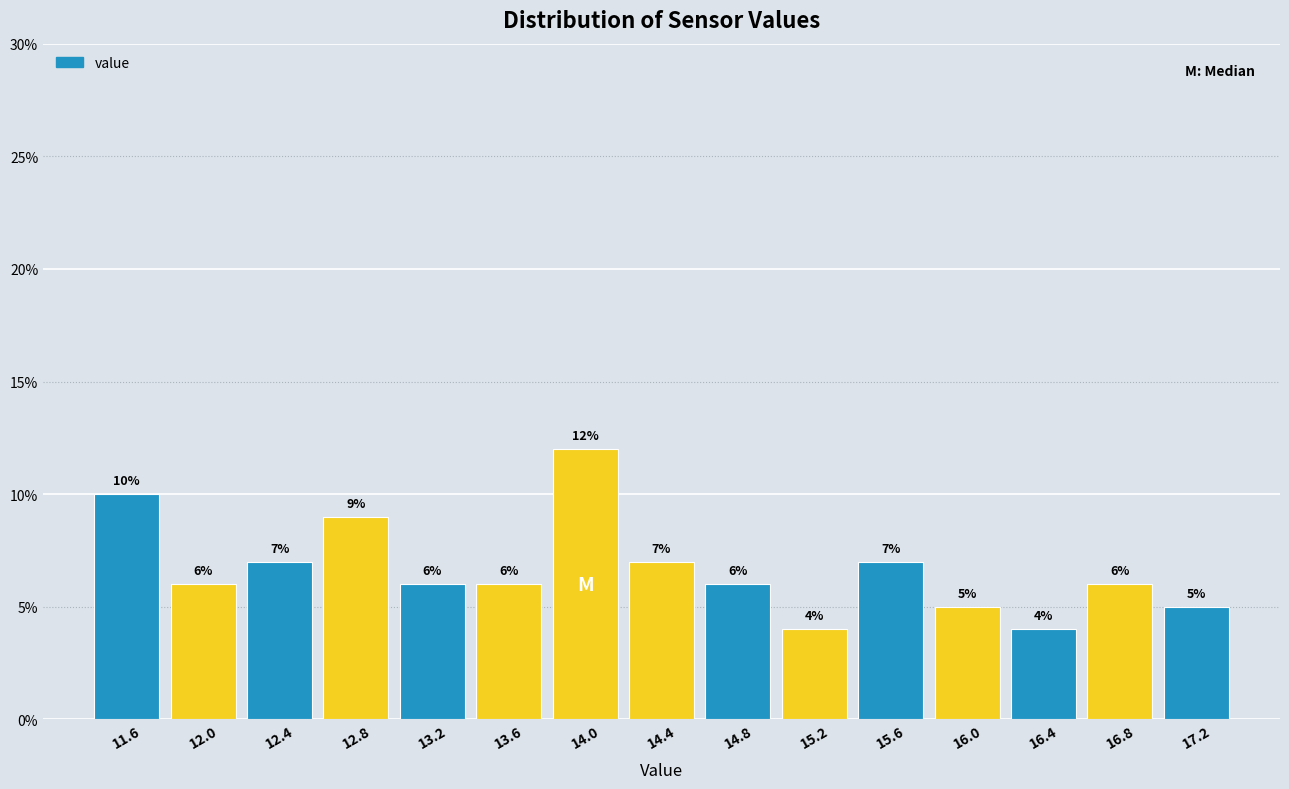

Reading left to right, list every bar in this chart as the range it spans on the x-axis followed by its height. The bar edges are not printed on the chart, so give them approximately, as read against the axis.

11.45 to 11.85: 10
11.85 to 12.25: 6
12.25 to 12.65: 7
12.65 to 13.05: 9
13.05 to 13.40: 6
13.40 to 13.80: 6
13.80 to 14.20: 12
14.20 to 14.60: 7
14.60 to 15.00: 6
15.00 to 15.40: 4
15.40 to 15.80: 7
15.80 to 16.20: 5
16.20 to 16.60: 4
16.60 to 17.00: 6
17.00 to 17.35: 5